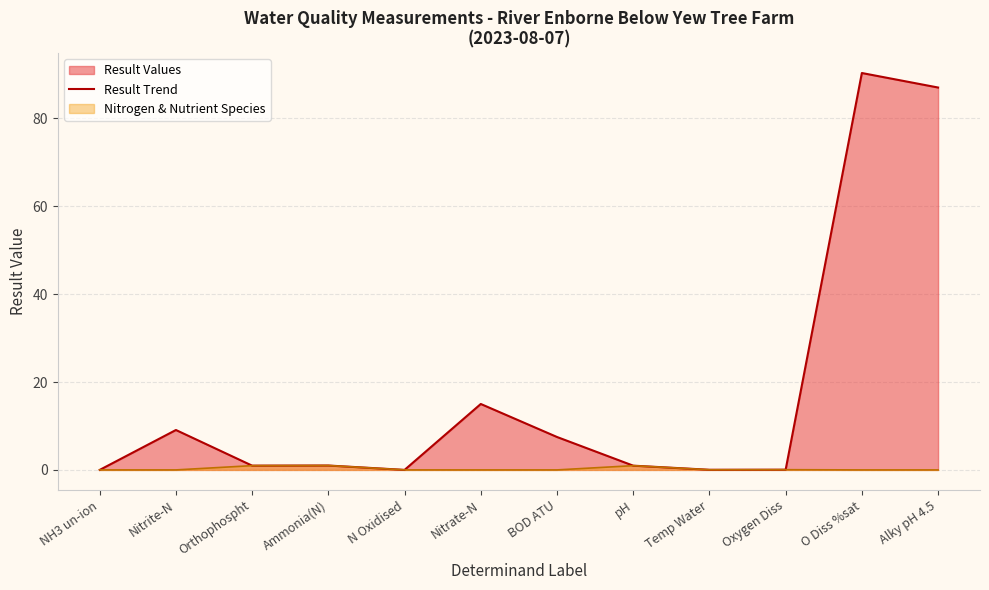

What position from the left is pH?

8